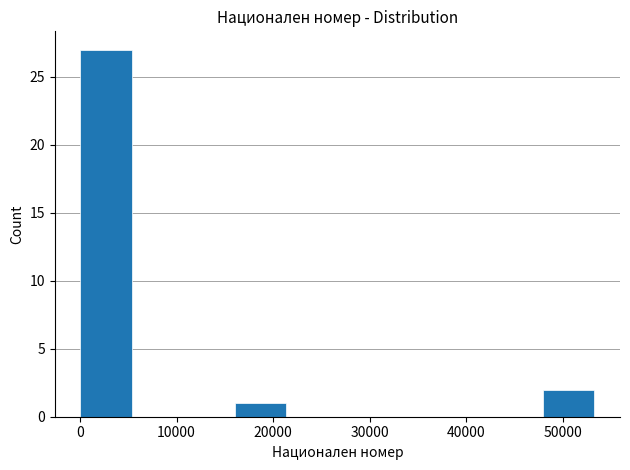

Reading left to right, list every bar in this chart as the range it spans on the x-axis followed by its height. Neither the bar edges nor the heights are printed on the chart, so give them approximately, as read against the axes.

0 to 5000: 27
5000 to 11000: 0
11000 to 16000: 0
16000 to 21000: 1
21000 to 27000: 0
27000 to 32000: 0
32000 to 37000: 0
37000 to 43000: 0
43000 to 48000: 0
48000 to 53000: 2